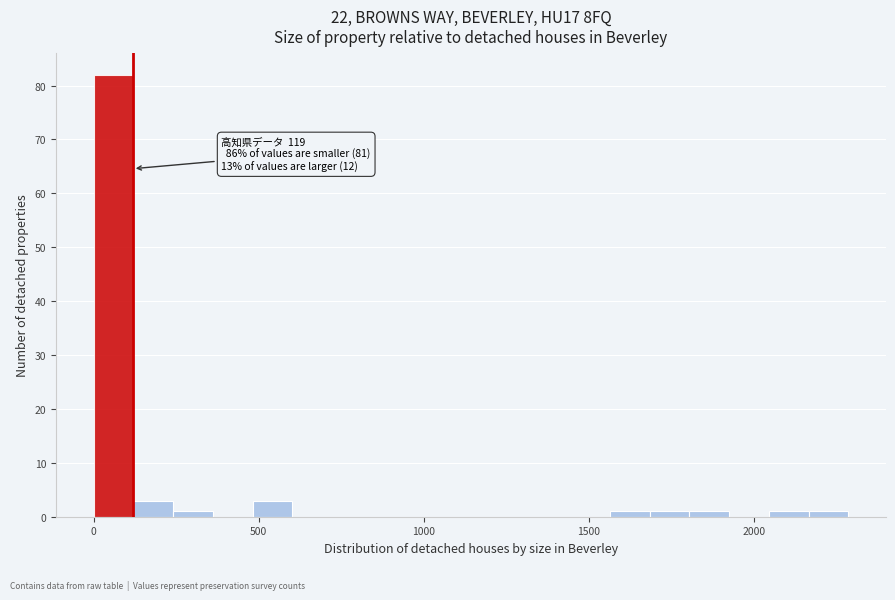

Around what value on the x-axis is the tallest bar? Give the approximate position of its centre, as read against the axis.

50